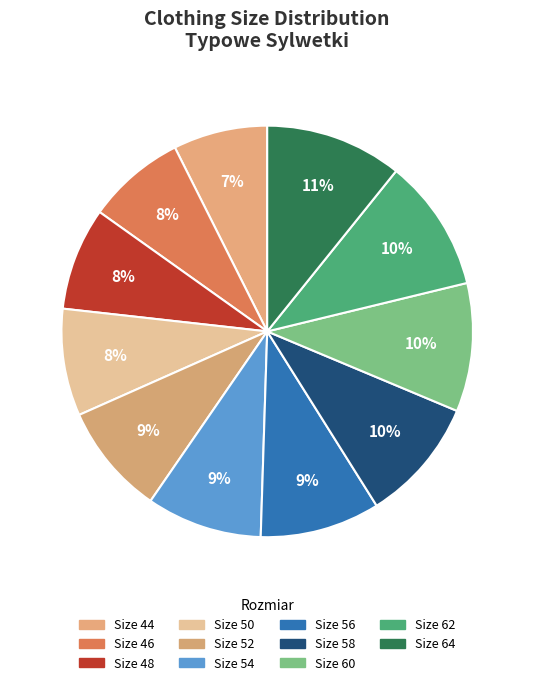

Is there a majority slice in this chart?

No